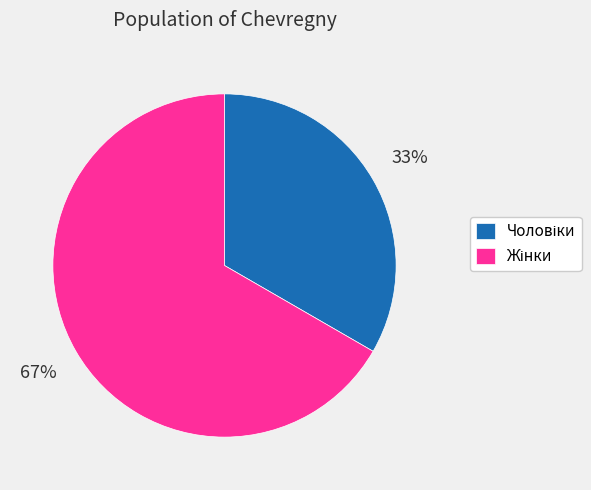

To the nearest percent, what is the average slice percentage?

50%